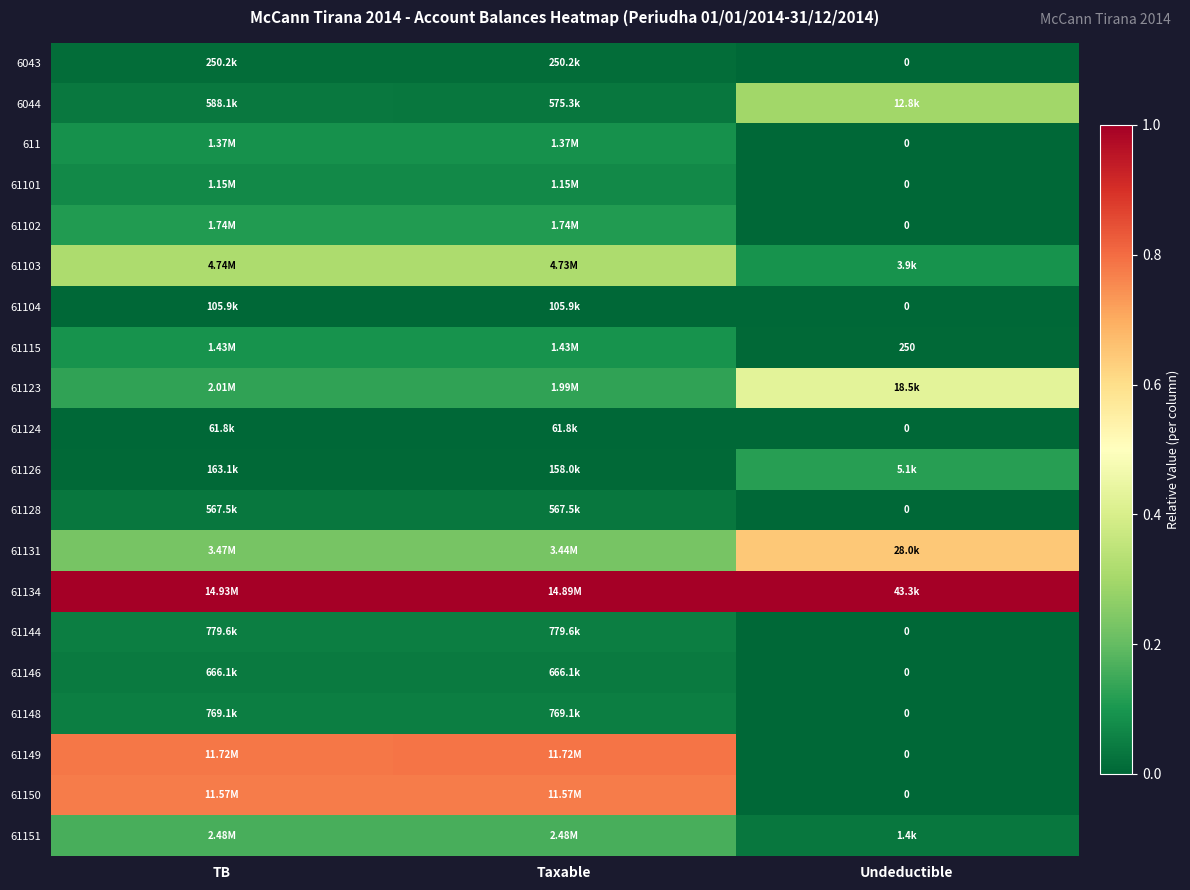

True or false: 61149 has a value of 0.8 at Taxable.

True